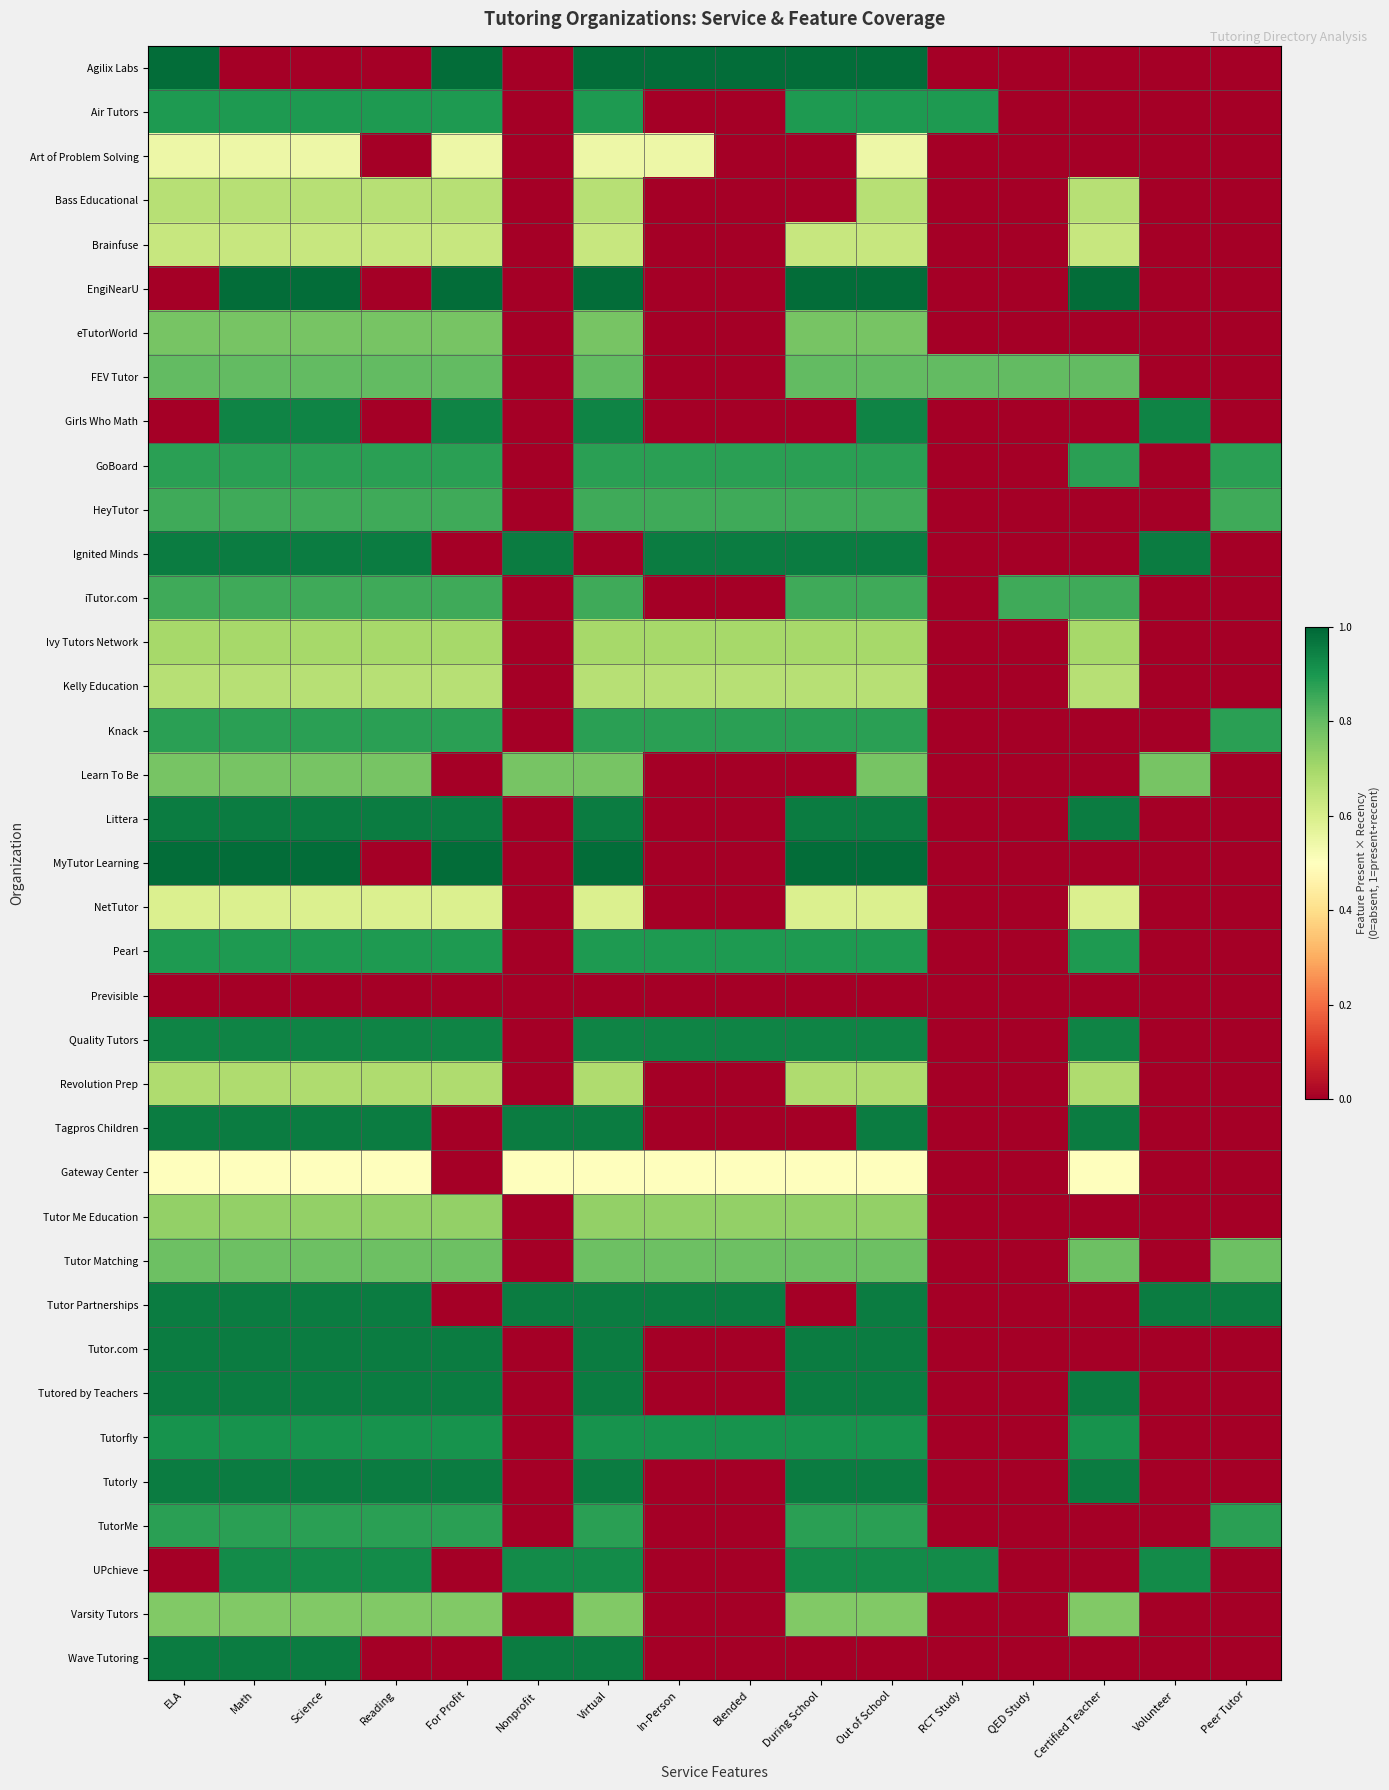

At which category is the sum across all series the highest?

During School